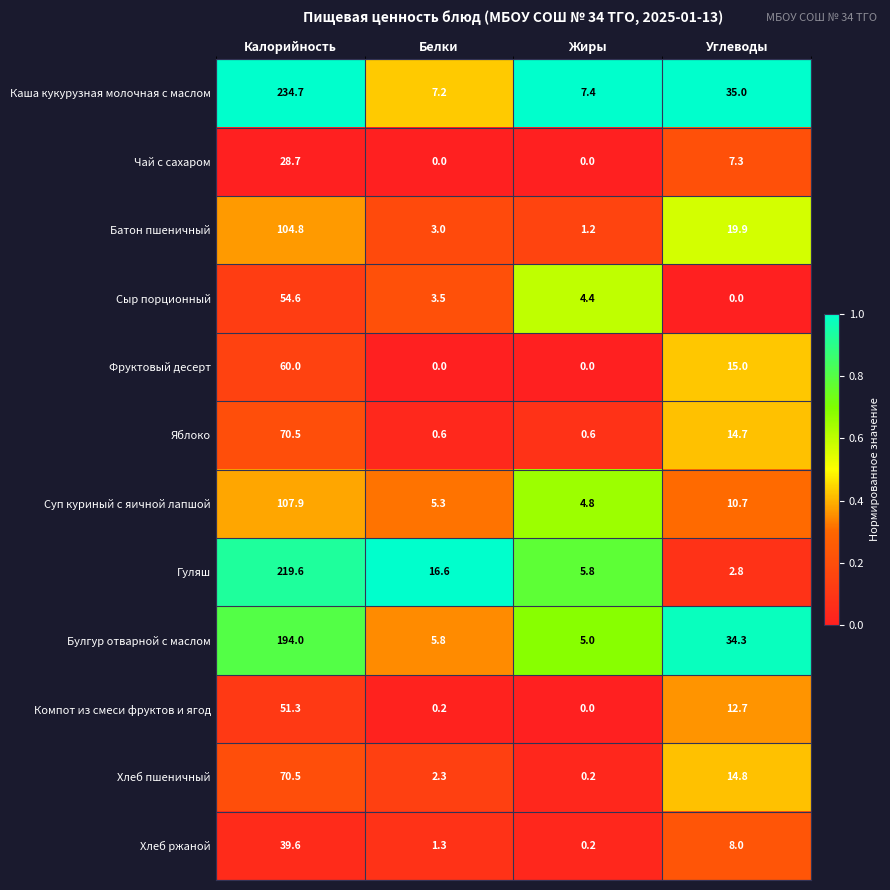

What is the difference between the second highest and minimum values in the Суп куриный с яичной лапшой series?

5.9